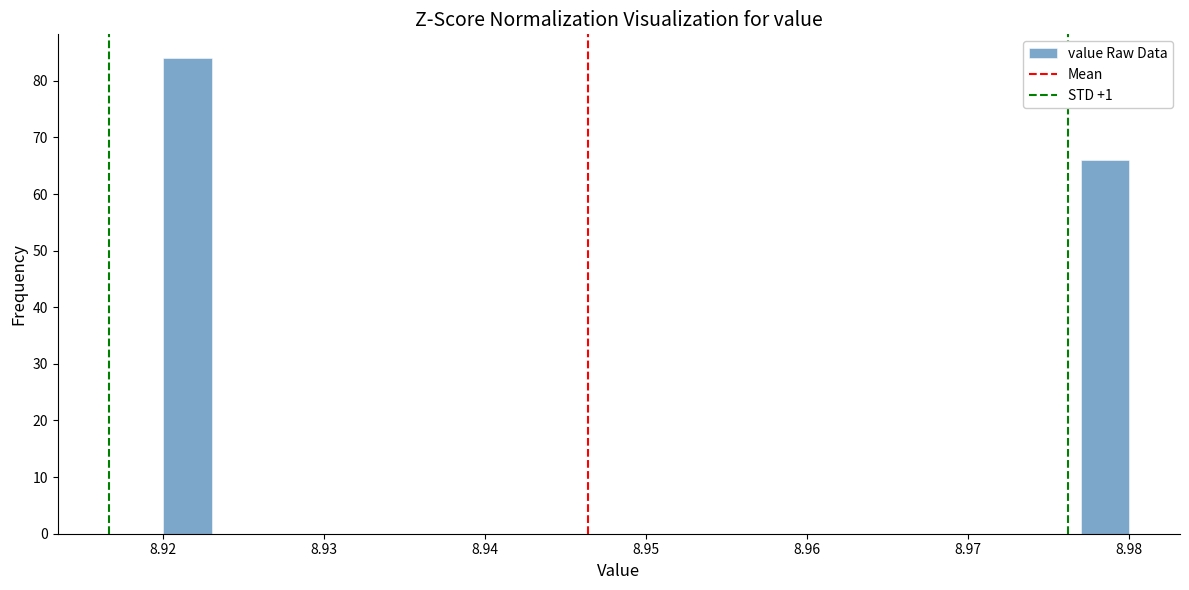

Read against the x-axis, roughly where is the centre of the tallest bar?

8.922